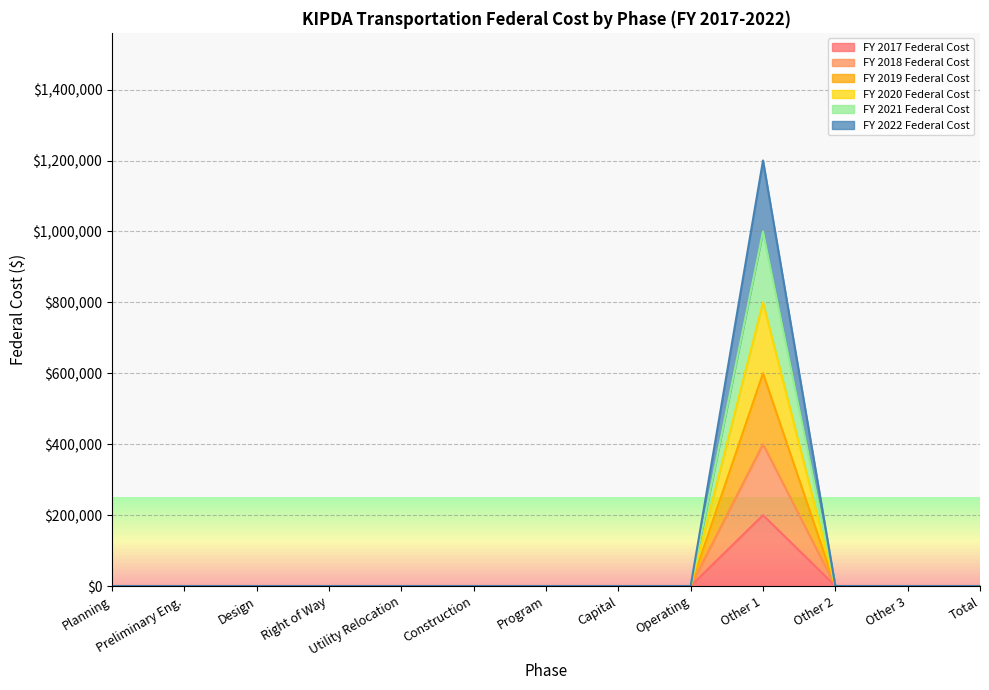

The value of FY 2019 Federal Cost at Right of Way is -476535. True or false?

False